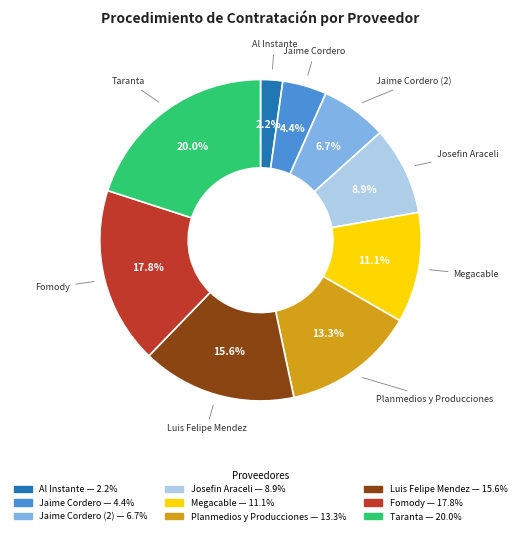

Is there a majority slice in this chart?

No